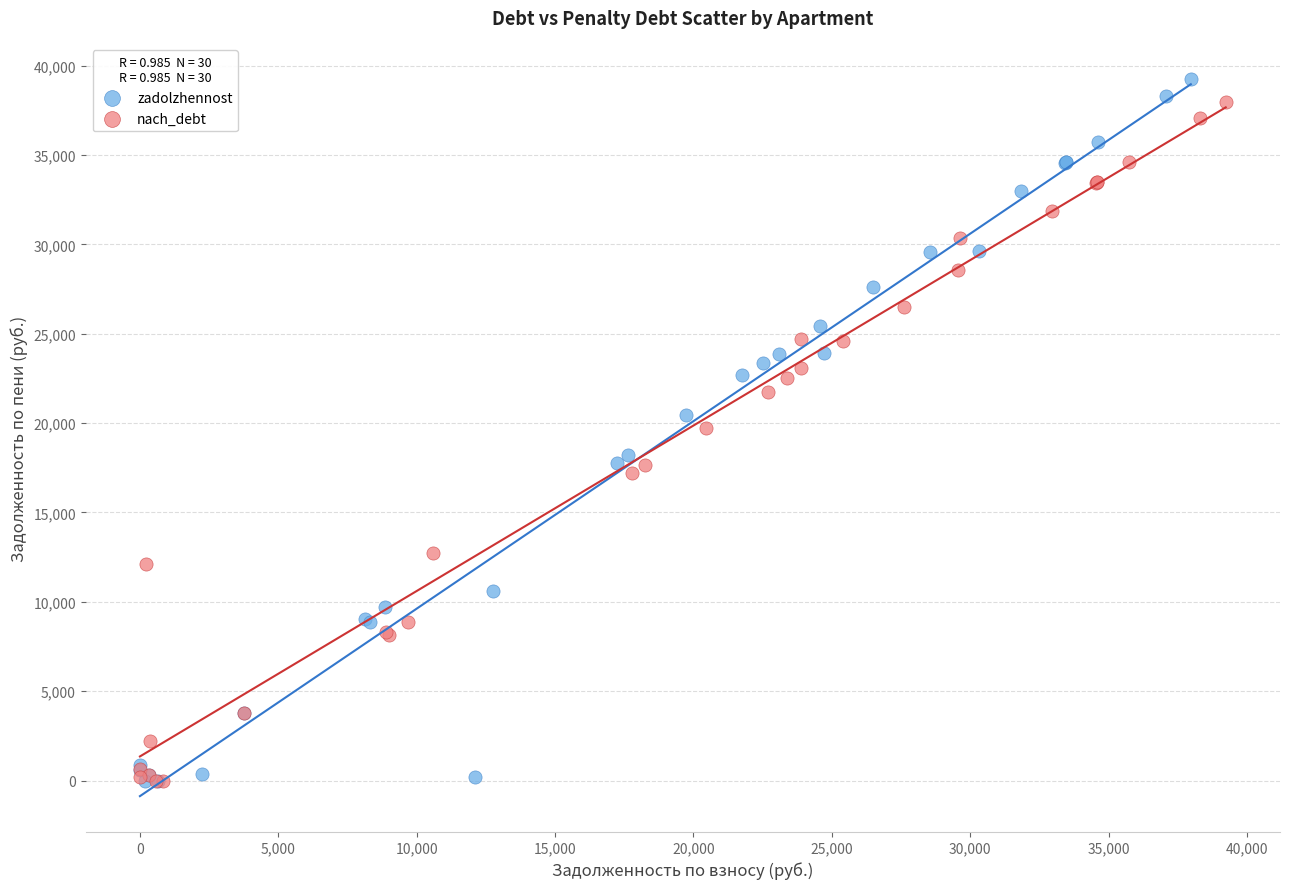

Which series has the widest spread of Y values?

zadolzhennost